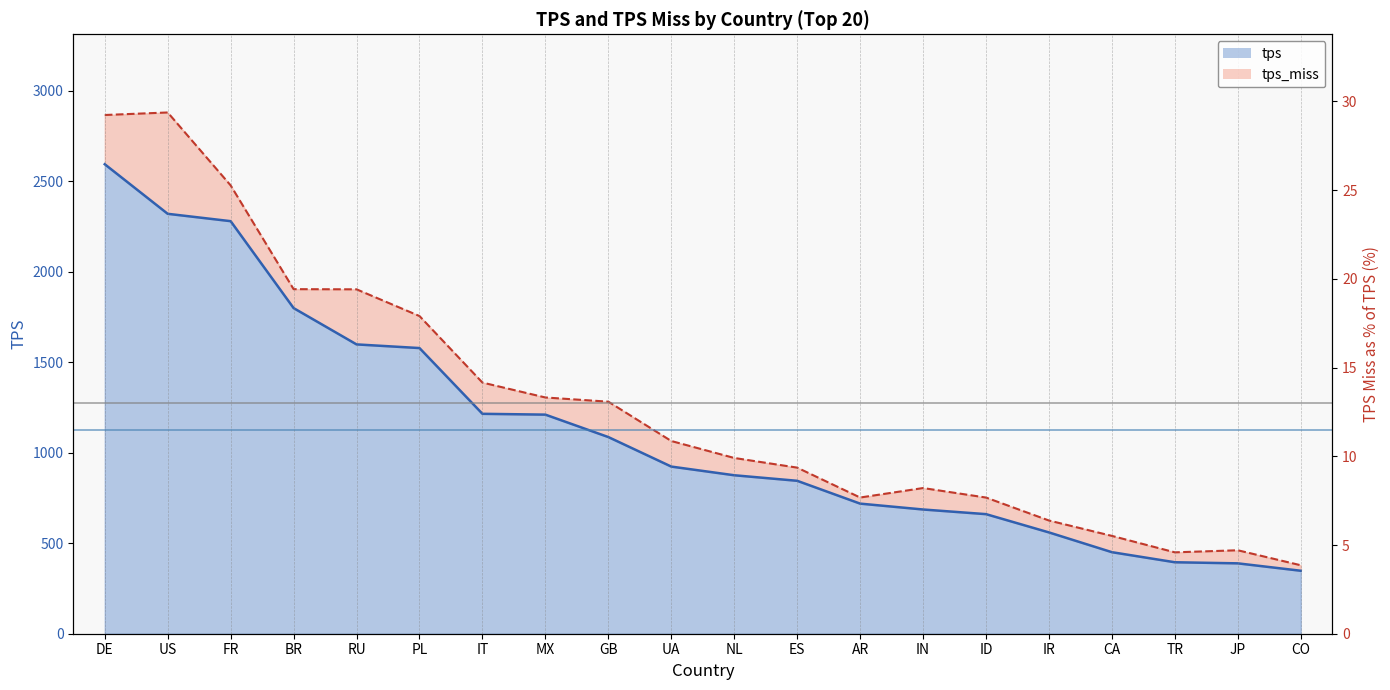

What position from the left is GB?

9